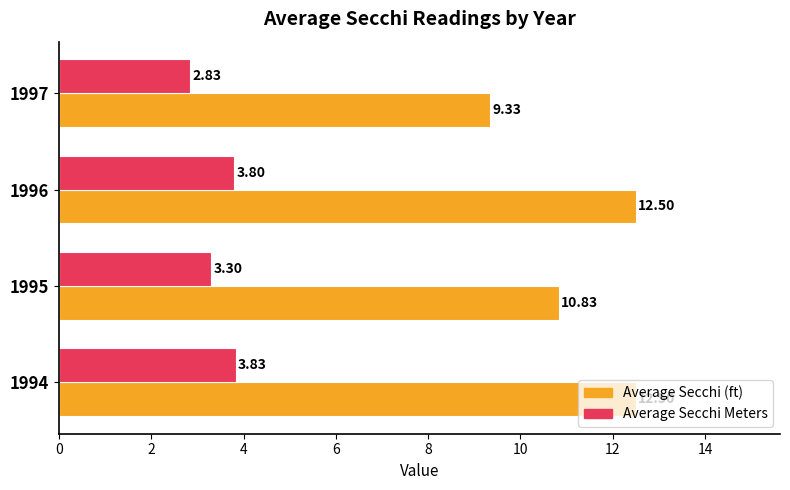

Which series changed the most between 1994 and 1997?

Average Secchi (ft)